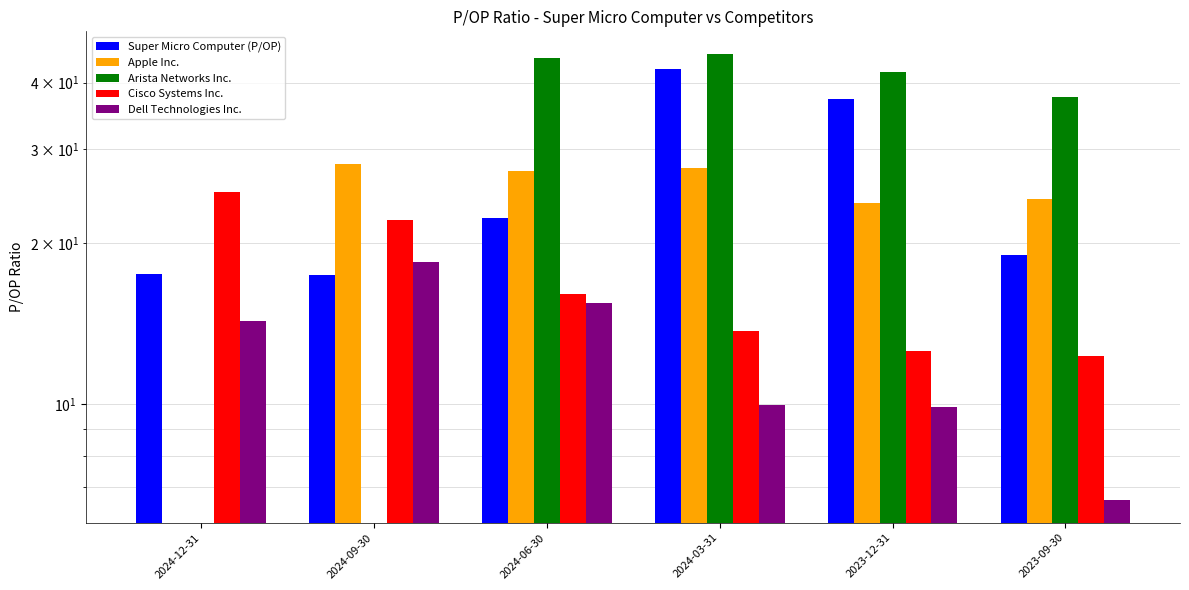

How many distinct data groups are displayed?

5